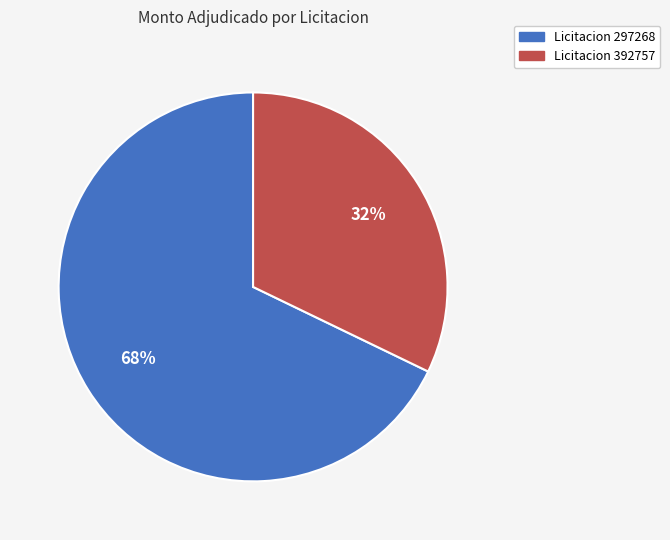

To the nearest percent, what is the difference between the largest and smallest slice percentages?

36%